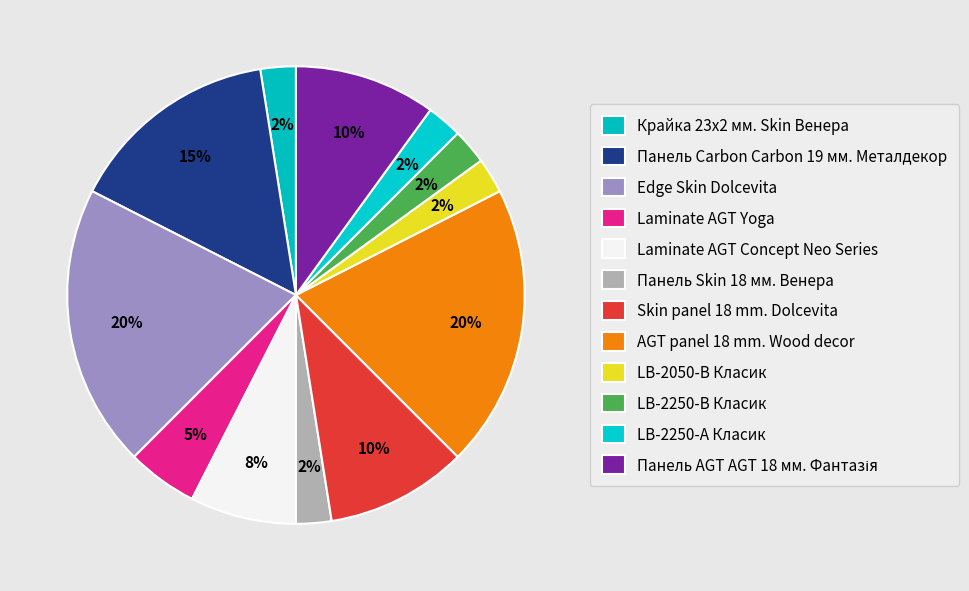

How many segments does this pie chart have?

12